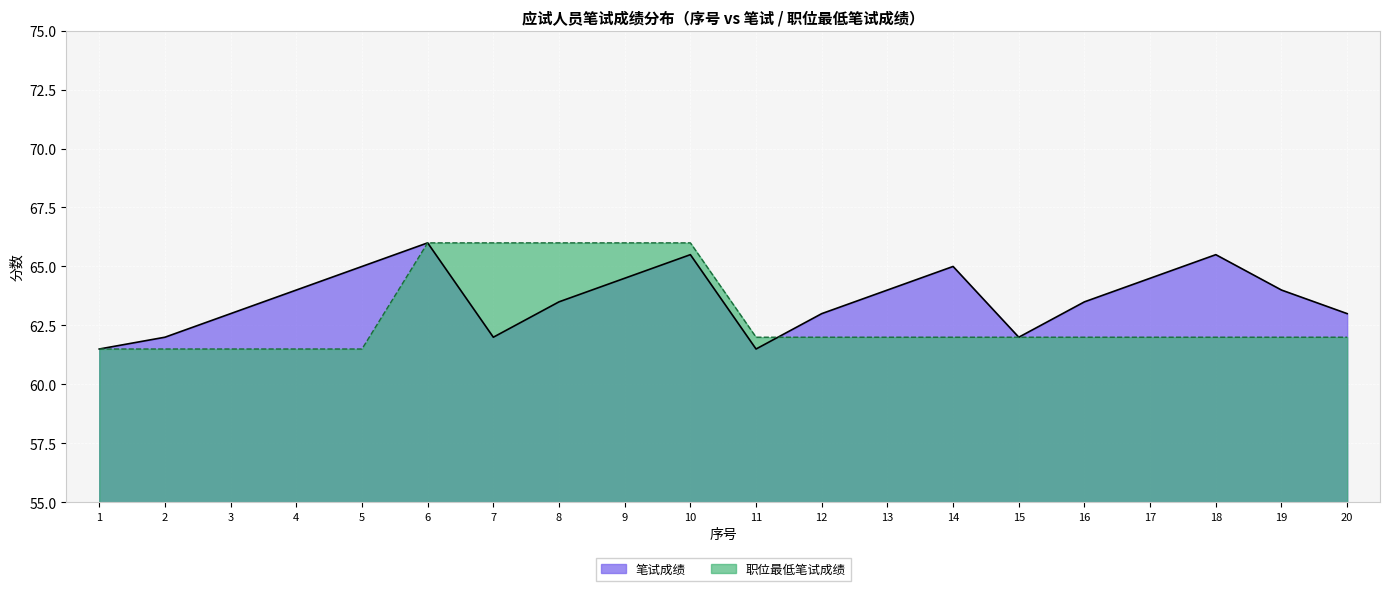

At how many categories does at least one series exceed 62?

16